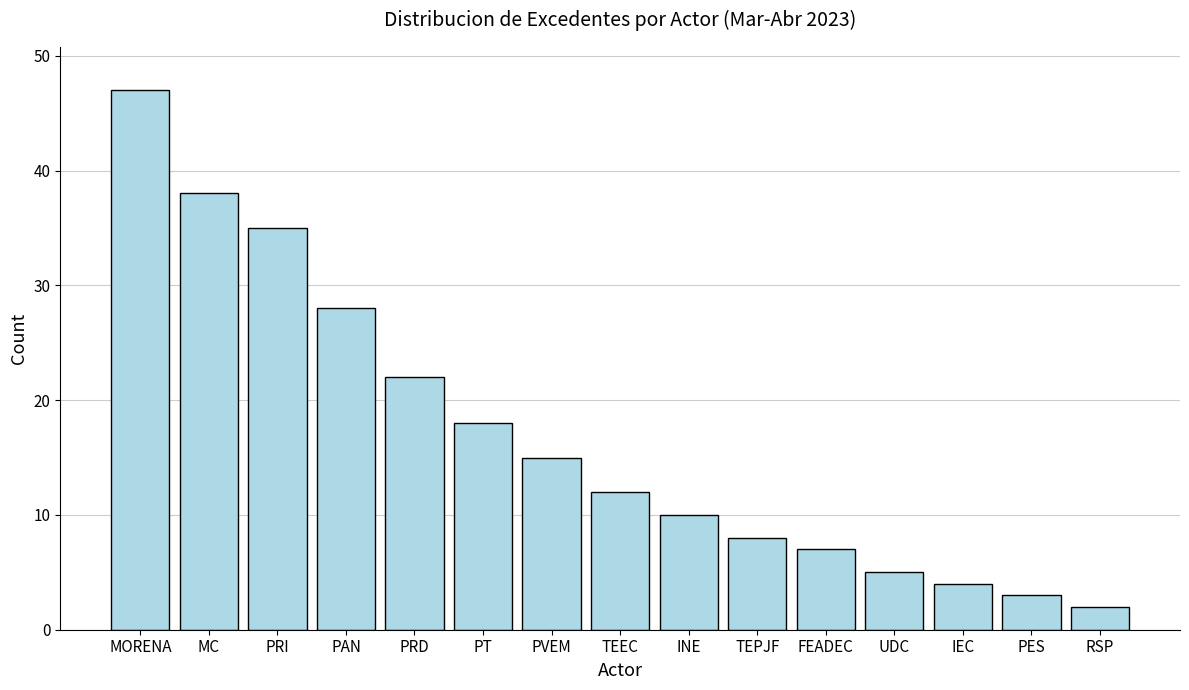

Reading right to left, transcribe all the data shown in this chart.

RSP=2	PES=3	IEC=4	UDC=5	FEADEC=7	TEPJF=8	INE=10	TEEC=12	PVEM=15	PT=18	PRD=22	PAN=28	PRI=35	MC=38	MORENA=47